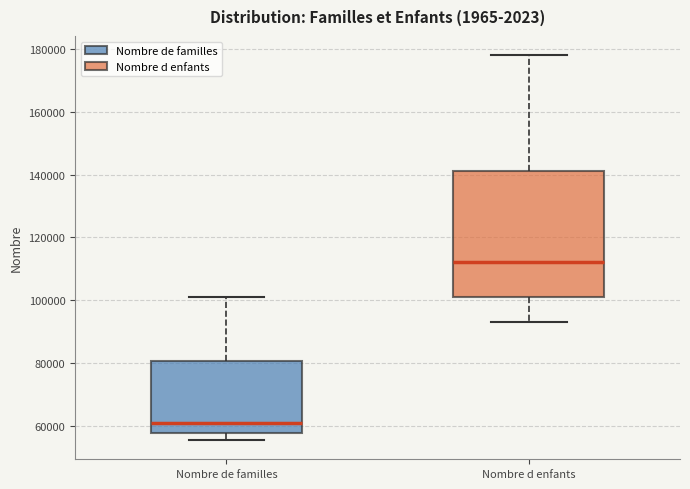

Reading left to right, read every box against the y-axis: the position of its median line, the range the box covers, and the ends of its whiskers. The values are not printed on the chart, so give them approximately, as read against the axis.

Nombre de familles: median 60000, box 58000 to 80000, whiskers 56000 to 102000
Nombre d enfants: median 112000, box 100000 to 142000, whiskers 94000 to 178000